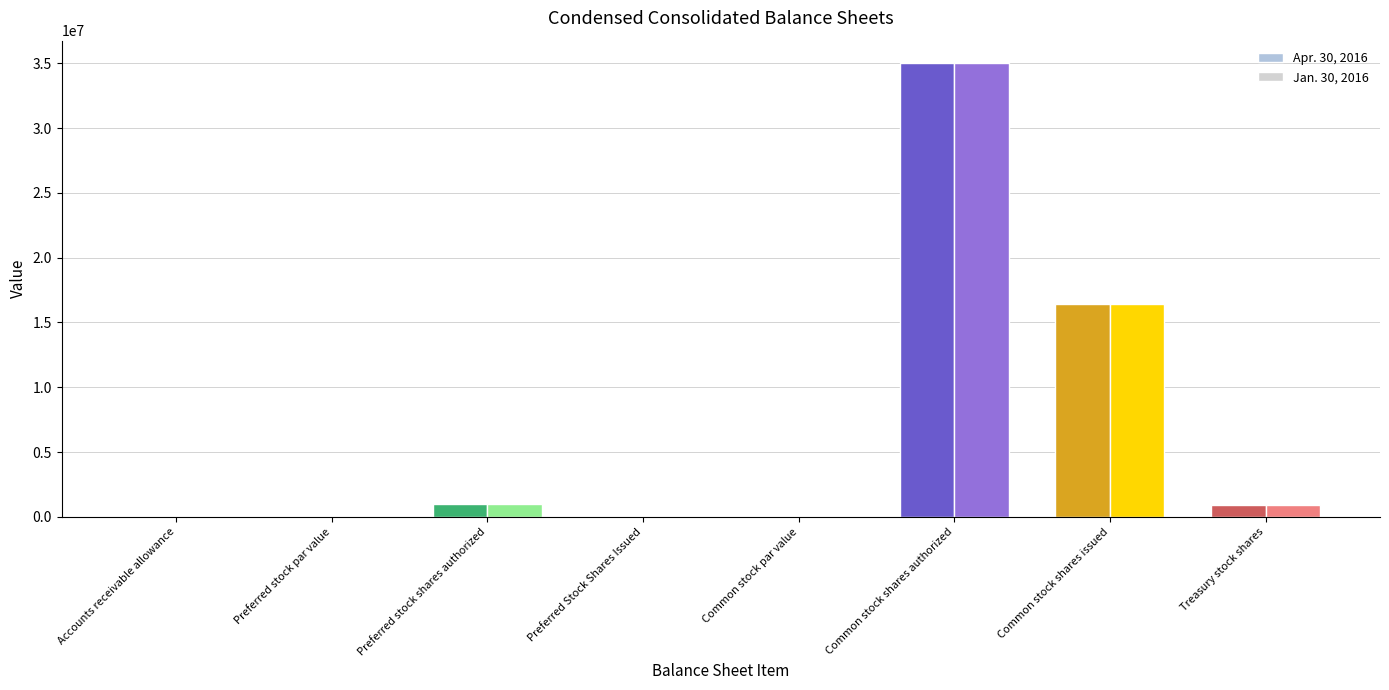

The Jan. 30, 2016 series shows 27071419.3 at Common stock shares issued. True or false?

False